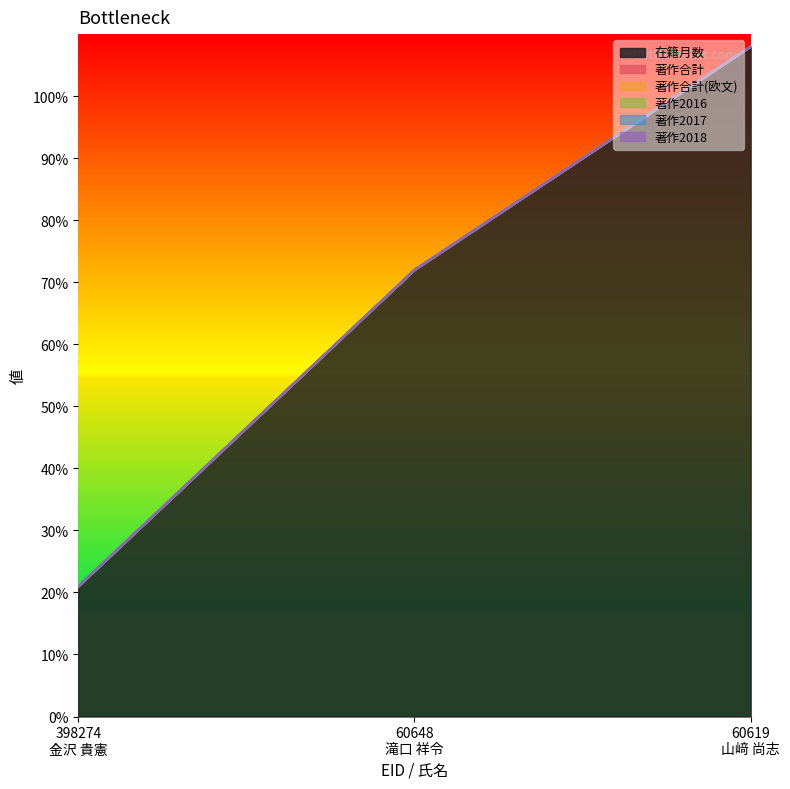

At which label does 著作2018 reach its minimum?

398274
金沢 貴憲